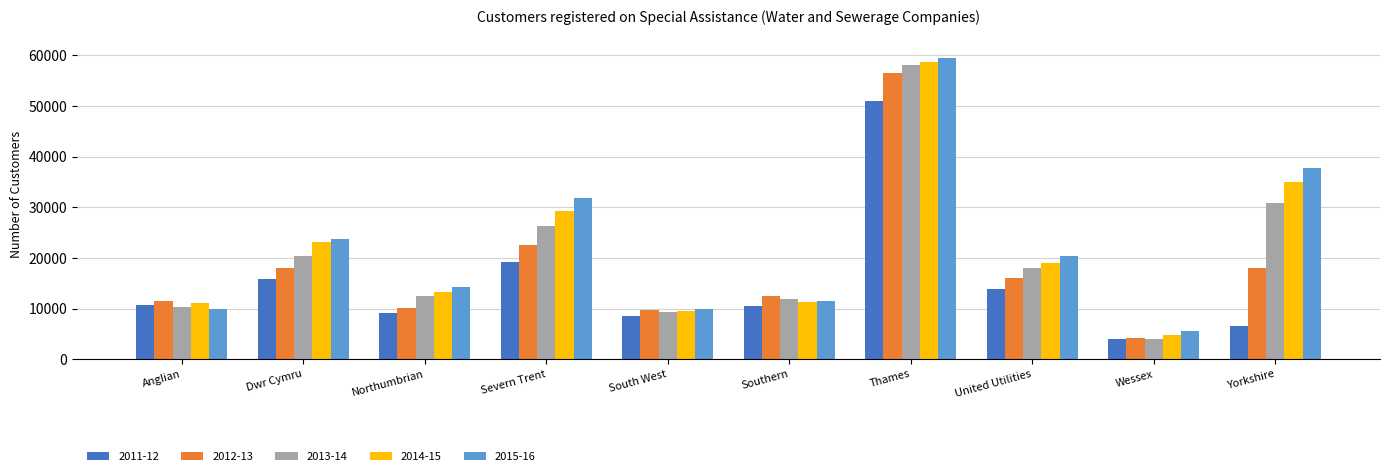

Where is 2011-12 nearest to the value 27498?

Severn Trent